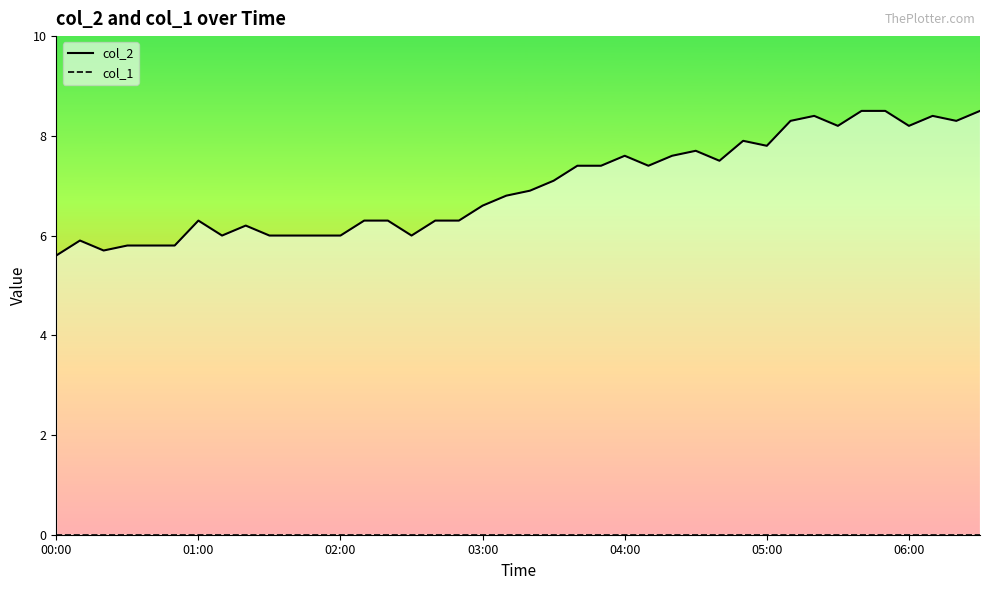

Rank the categories by value from highest to lowest.

05:40, 05:50, 06:30, 05:20, 06:10, 05:10, 06:20, 05:30, 06:00, 04:50, 05:00, 04:30, 04:00, 04:20, 04:40, 03:40, 03:50, 04:10, 03:30, 03:20, 03:10, 03:00, 01:00, 02:10, 02:20, 02:40, 02:50, 01:20, 01:10, 01:30, 01:40, 01:50, 02:00, 02:30, 00:10, 00:30, 00:40, 00:50, 00:20, 00:00